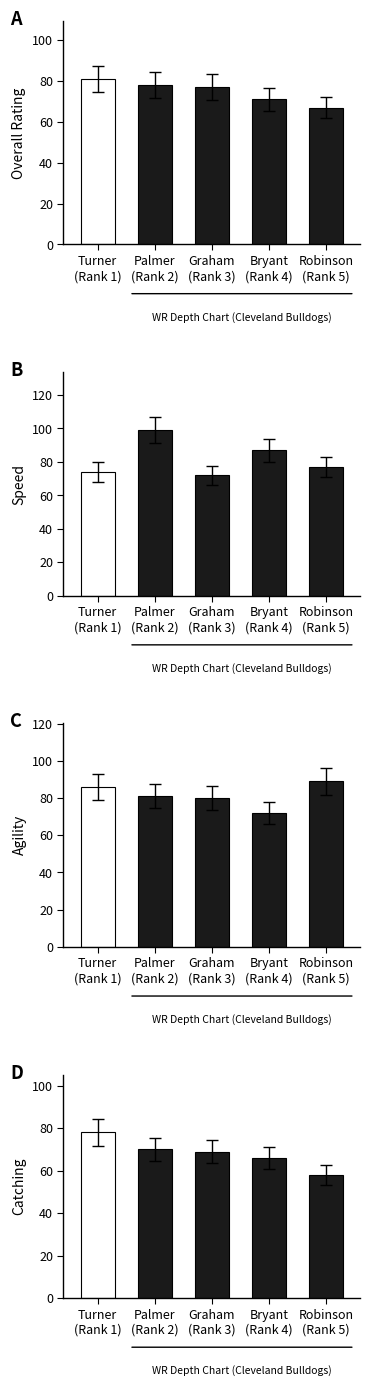

True or false: Overall Rating has a value of 71 at Bryant
(Rank 4).

True